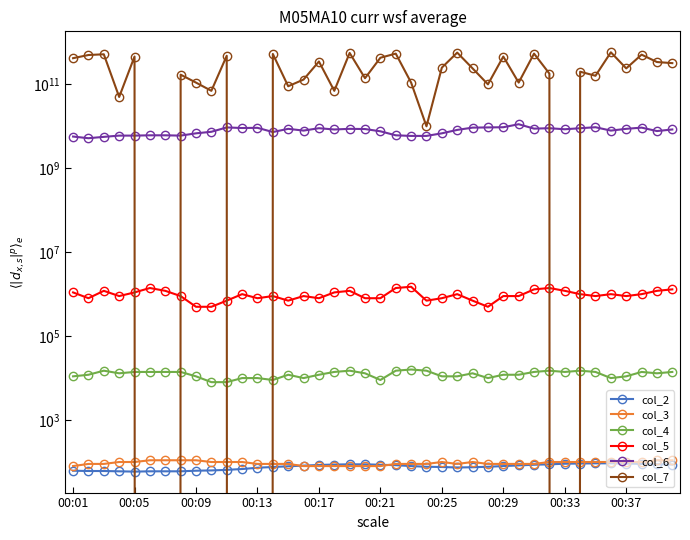

The col_5 series shows 263864.1 at 11. True or false?

False